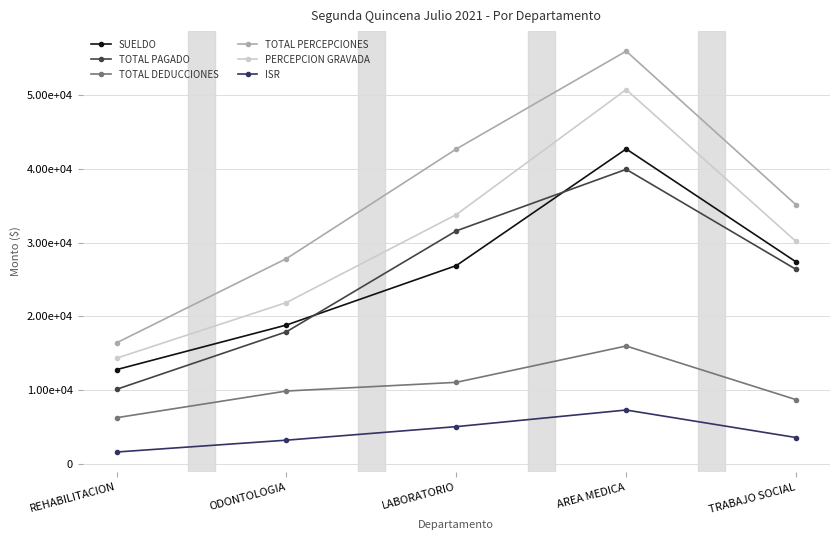

Is the value of TOTAL DEDUCCIONES at AREA MEDICA greater than the value of TOTAL PERCEPCIONES at LABORATORIO?

No